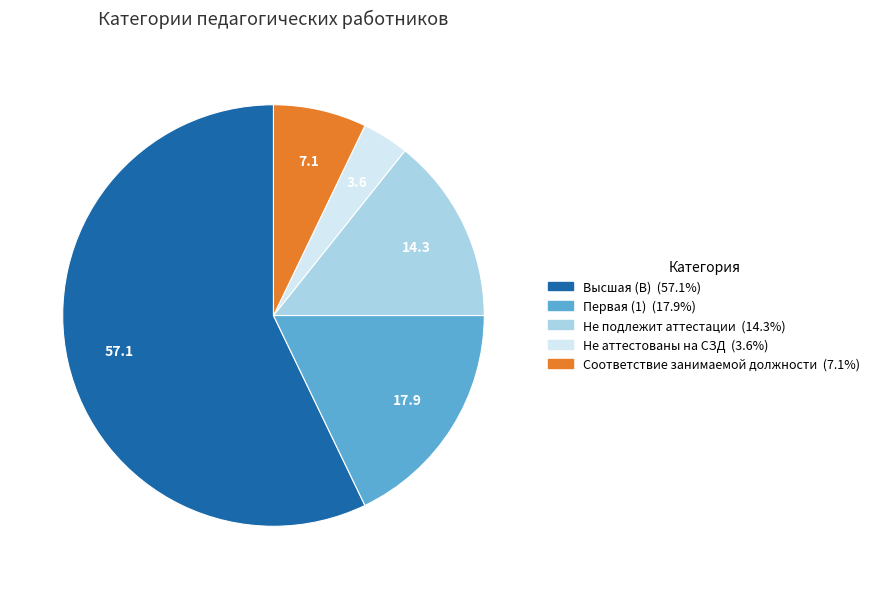

Which slice is the smallest?

Не аттестованы на СЗД